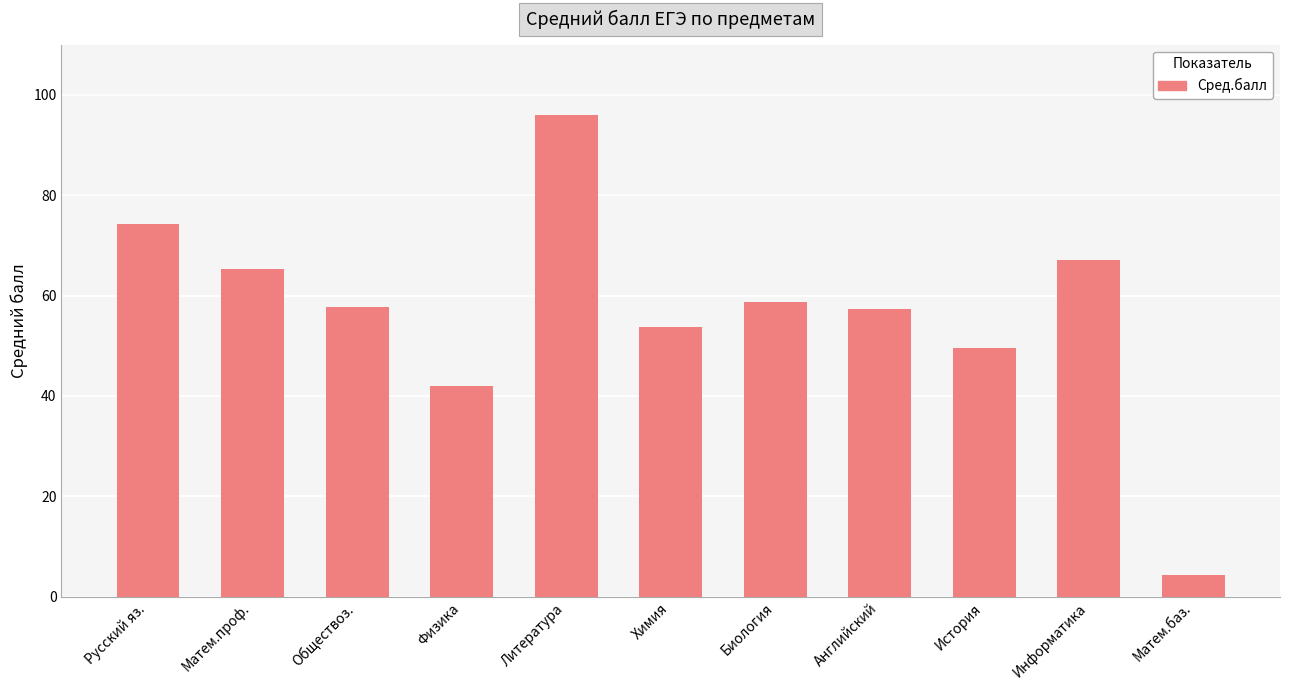

The chart shows a value of 109.5 at Матем.проф.. True or false?

False